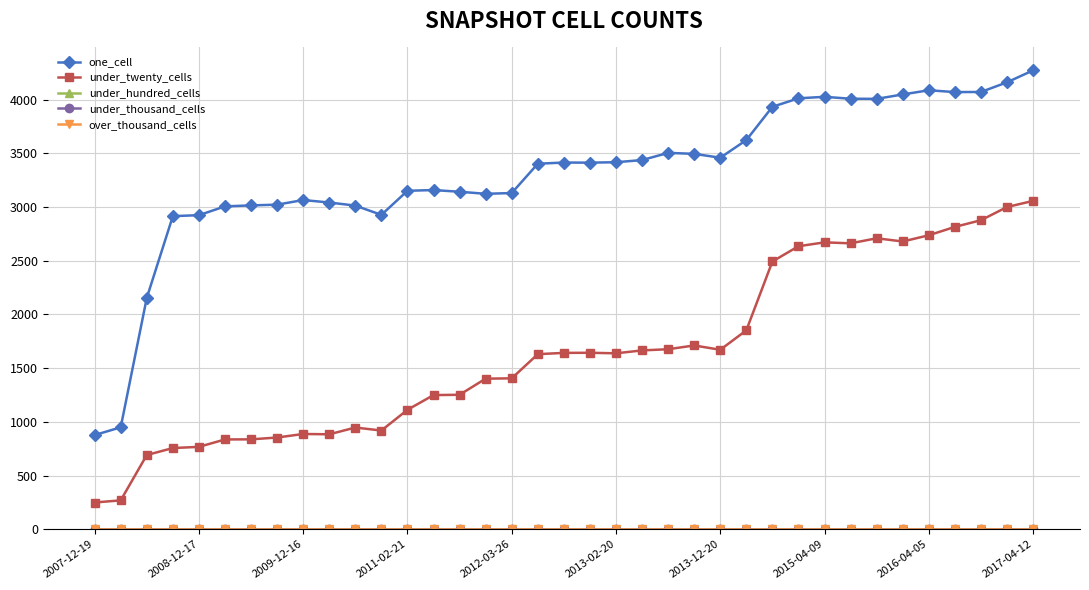

Is this an area chart (filled region under the line)?

No